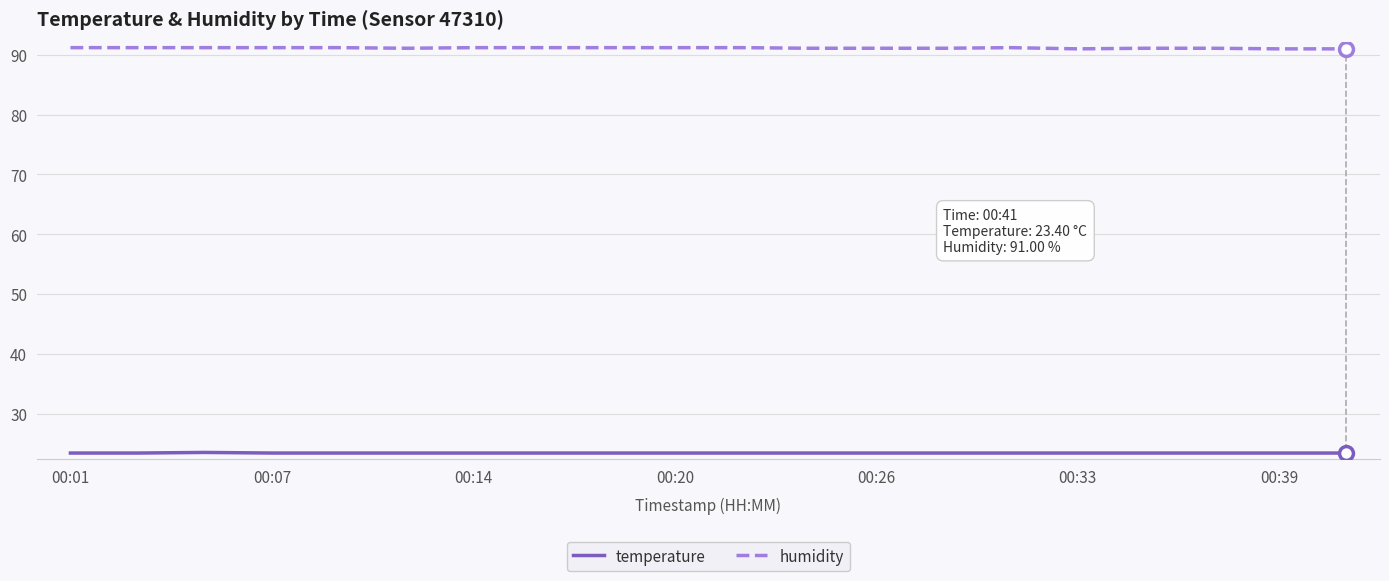

What is the greatest value displayed?

91.2